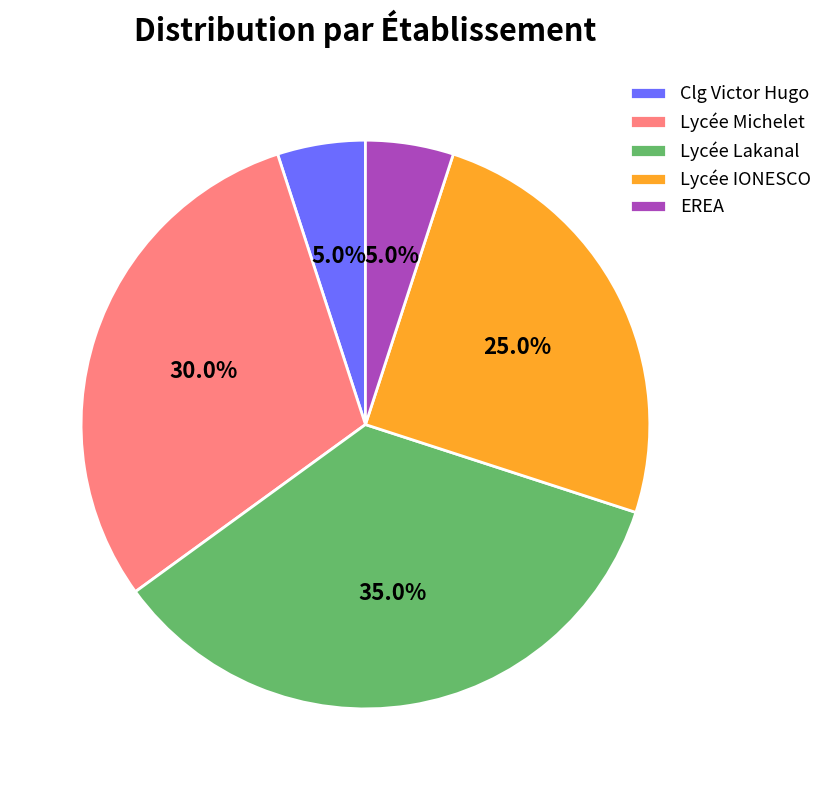

Count the number of slices in the pie.

5